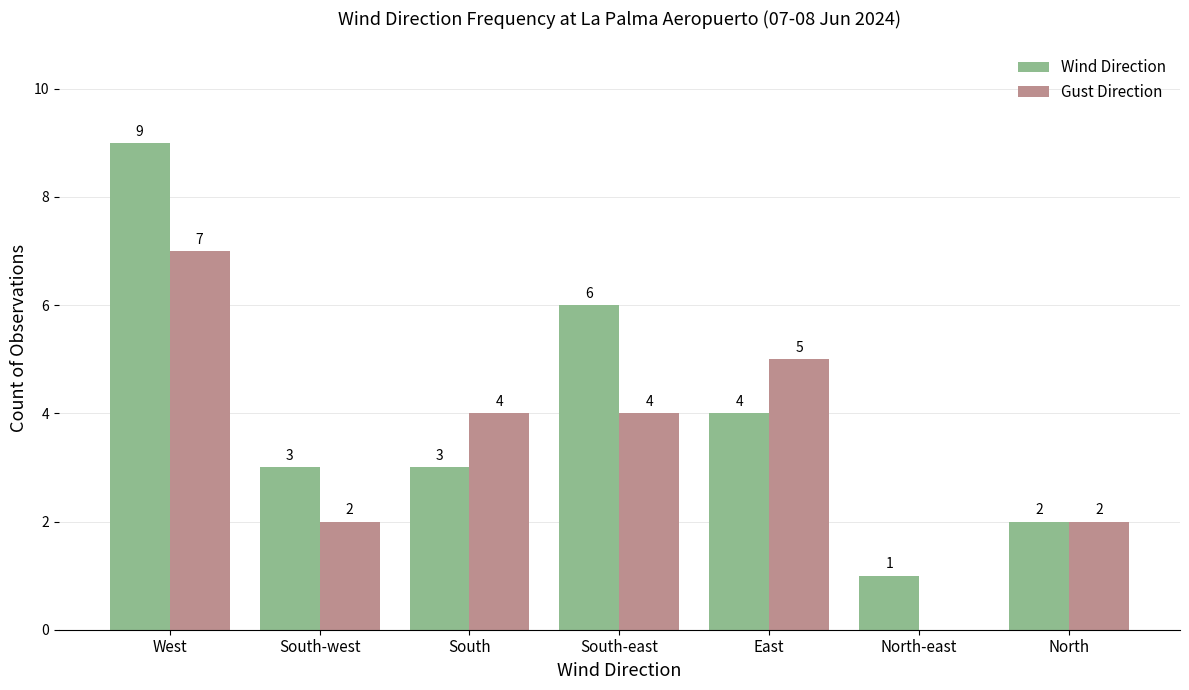

At which category is the sum across all series the highest?

West